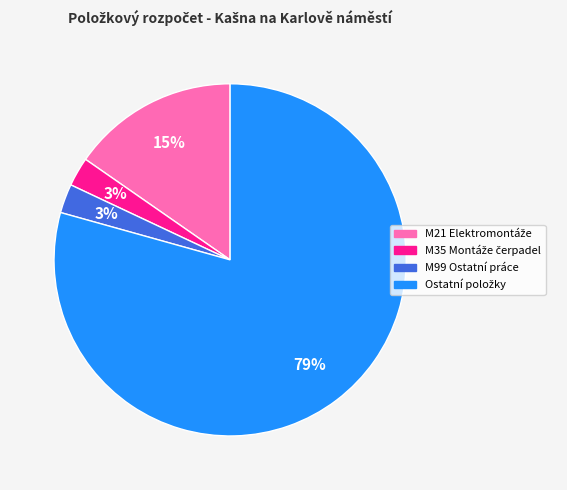

To the nearest percent, what portion does M99 Ostatní práce represent?

3%